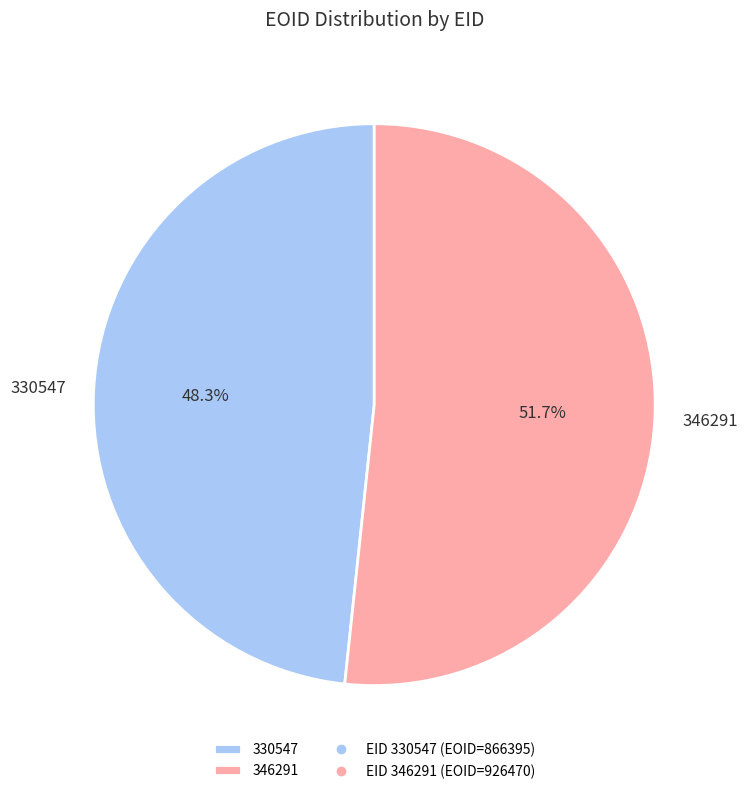

Count the number of slices in the pie.

2